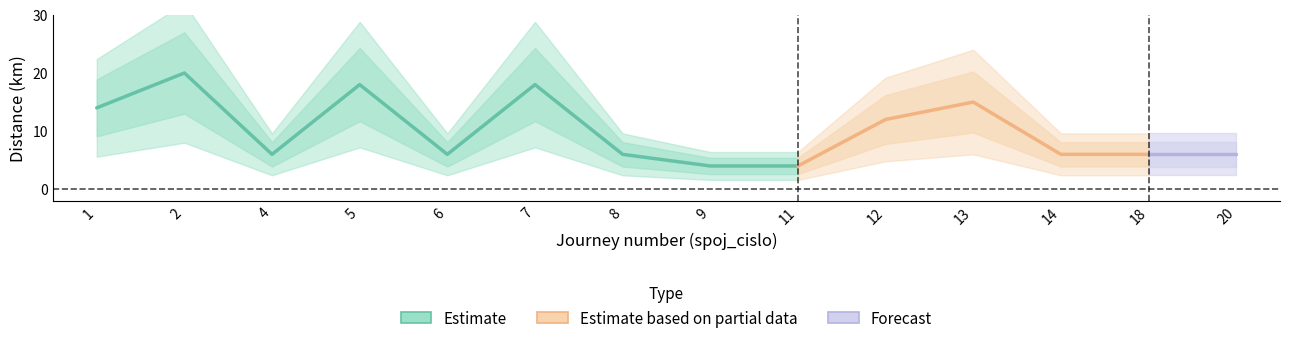

What is the difference between the highest and lowest values at 7?

5